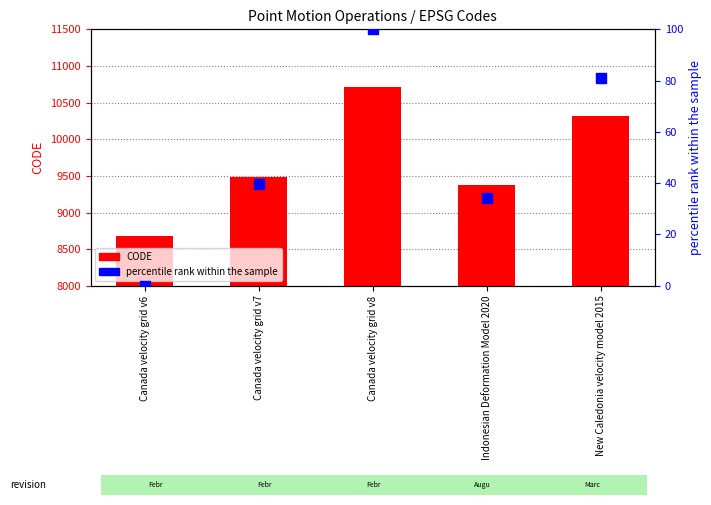

Which series reaches the minimum Y coordinate?

percentile rank within the sample